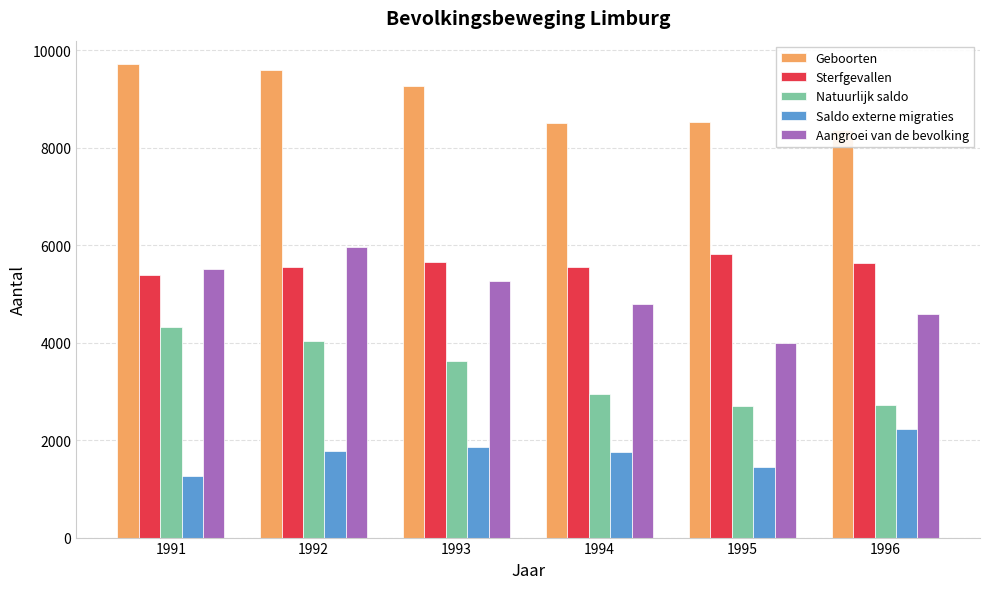

The value of Saldo externe migraties at 1995 is 1448. True or false?

True